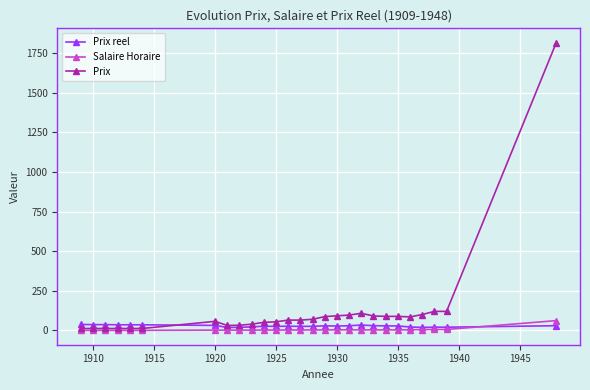

What is the difference between the maximum and minimum values in the Prix series?

1803.0